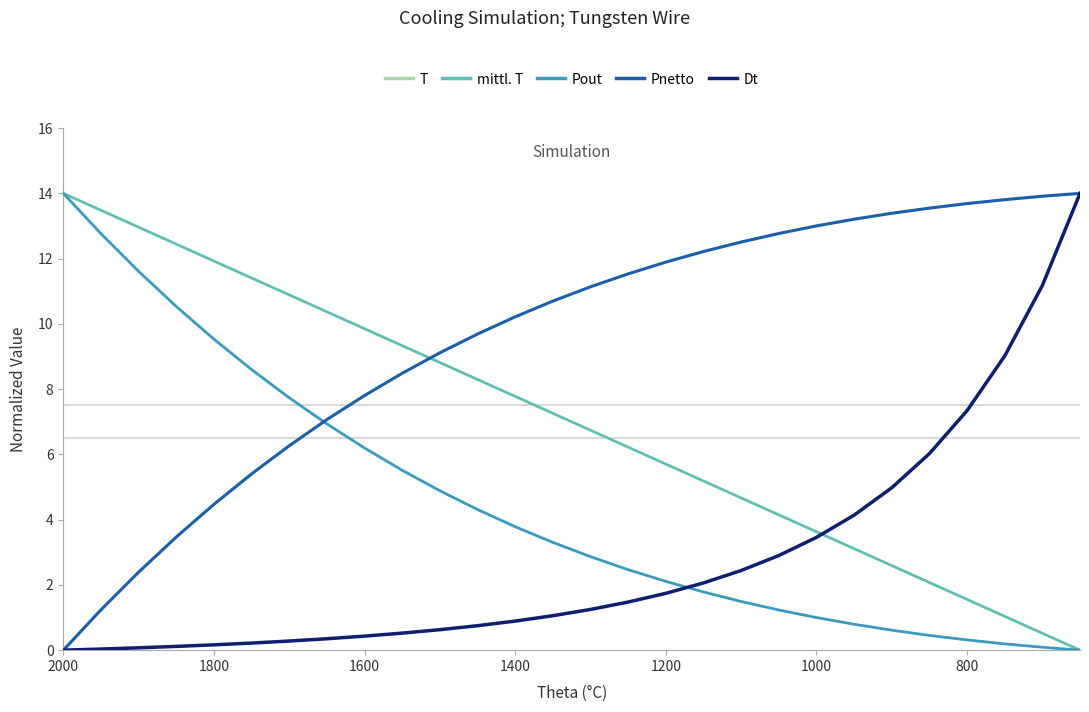

How many values in the Pout series exceed 3?

14